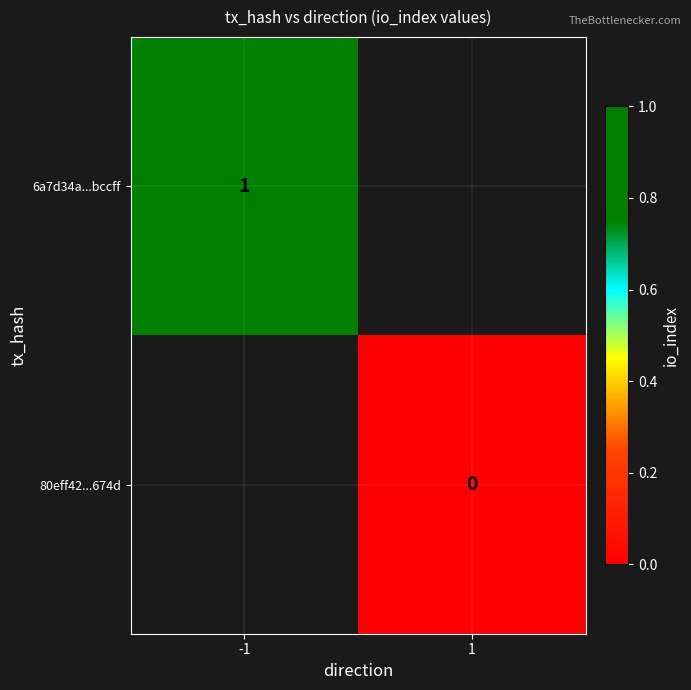

Is it true that 6a7d34a...bccff equals 1 at -1?

True